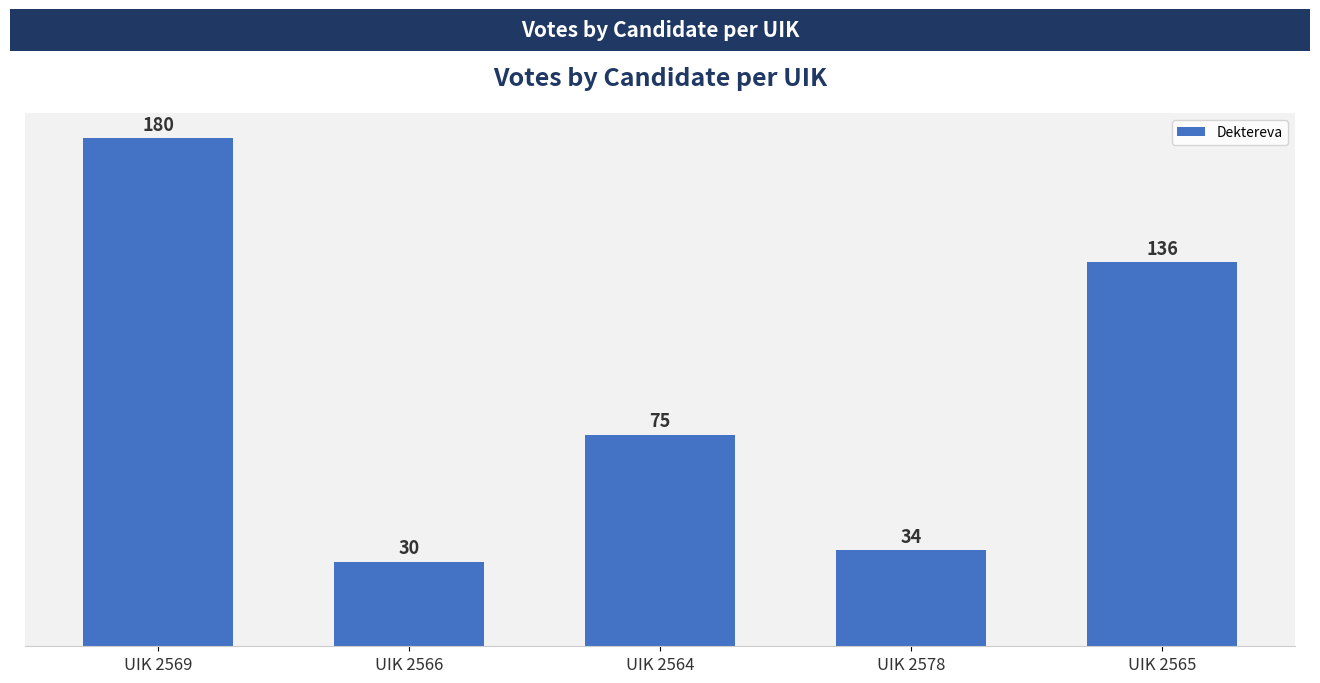

Which has a higher value, UIK 2566 or UIK 2569?

UIK 2569